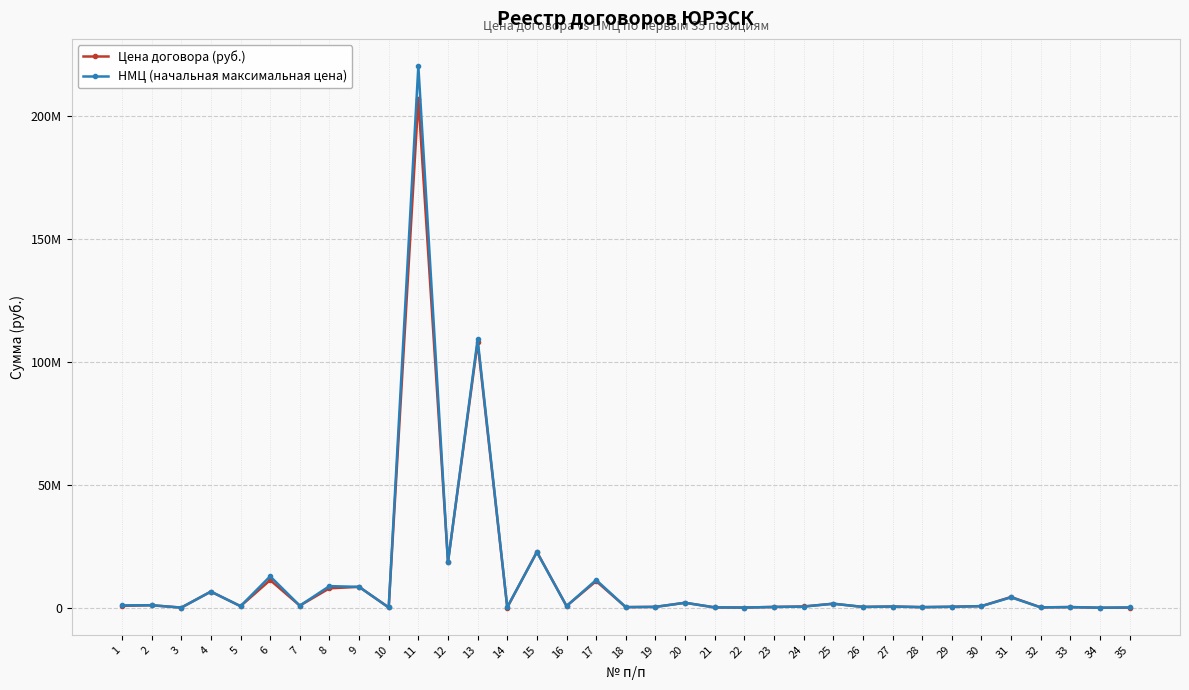

Between 1 and 7, which is larger?

7